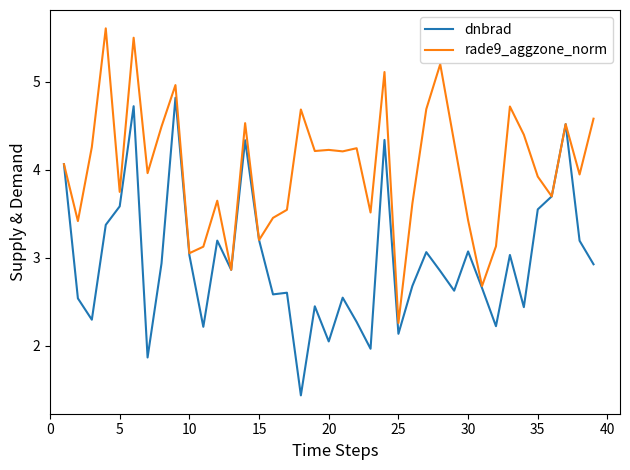

Count the number of data series in this chart.

2